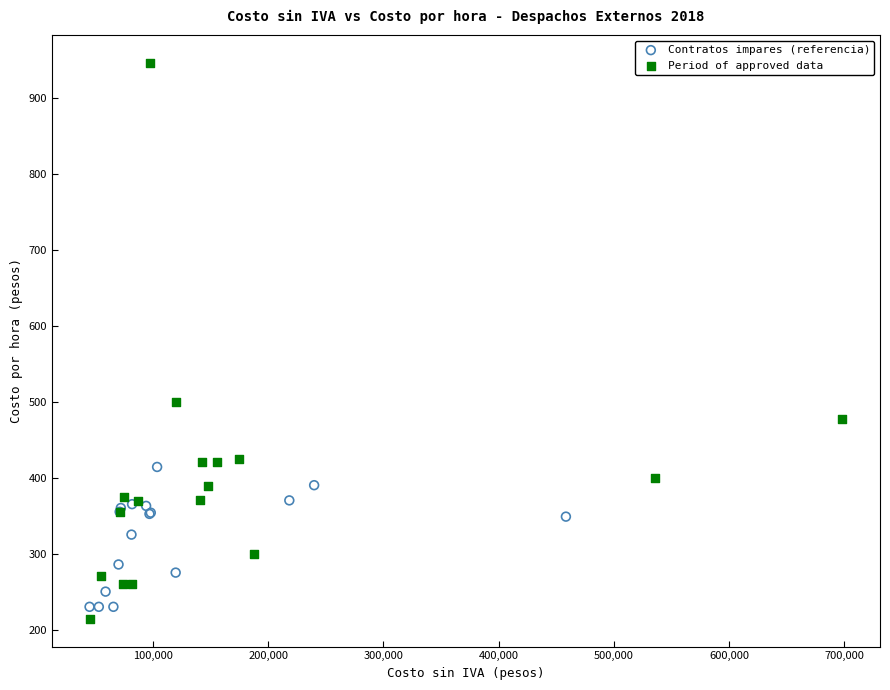

What are all the series names shown in the legend?

Contratos impares (referencia), Period of approved data